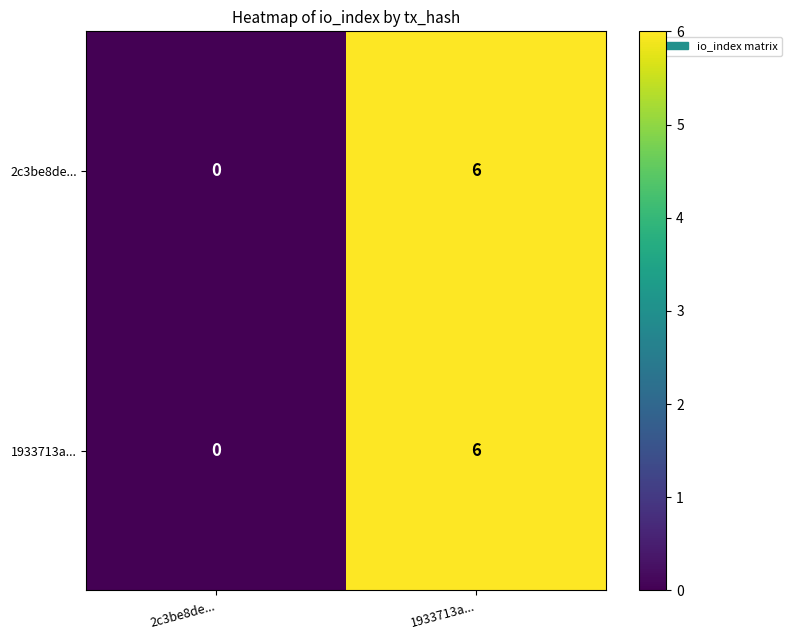

The 2c3be8de... series shows 0 at 2c3be8de.... True or false?

True